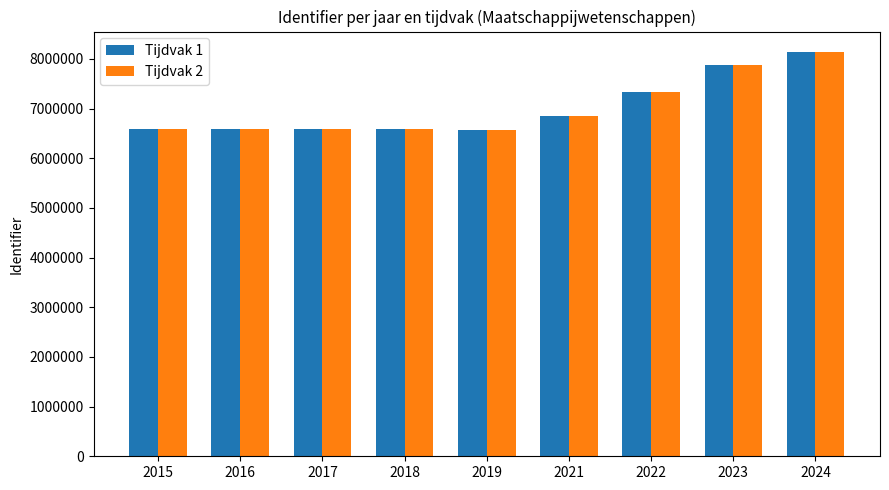

What is the minimum value shown in the chart?

6578739